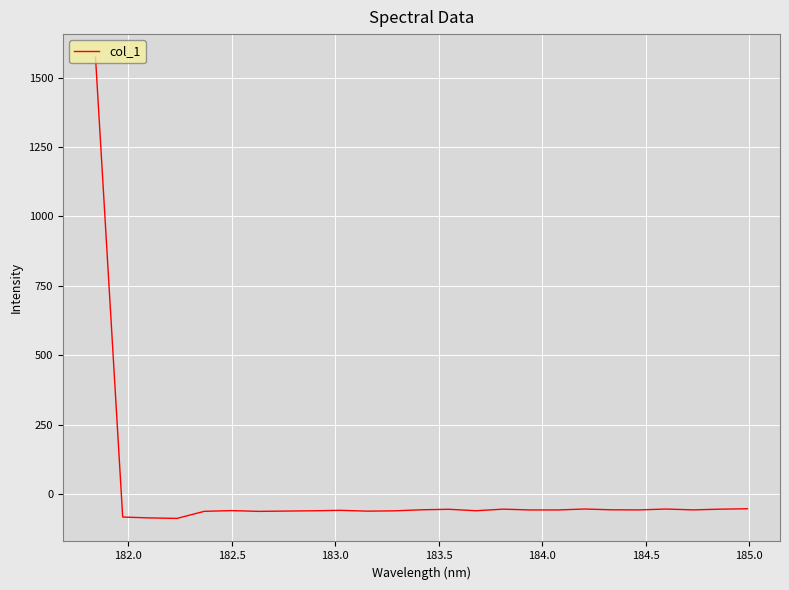

What is the minimum value shown in the chart?

-88.5